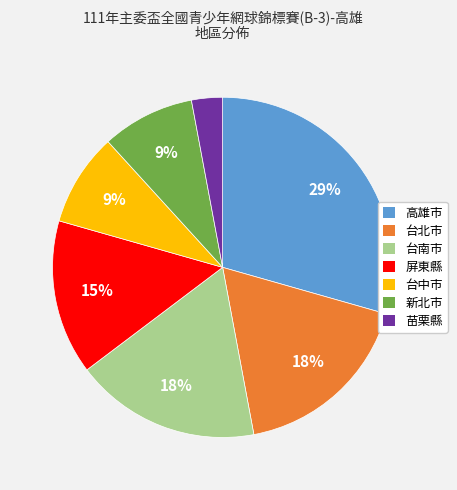

What percentage is the 台中市 slice, to the nearest percent?

9%